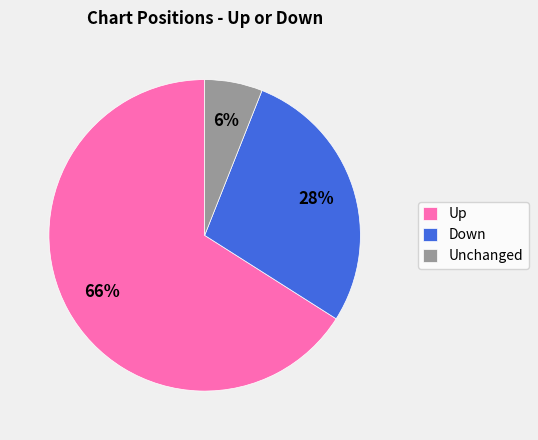

Rank the categories by value from highest to lowest.

Up, Down, Unchanged